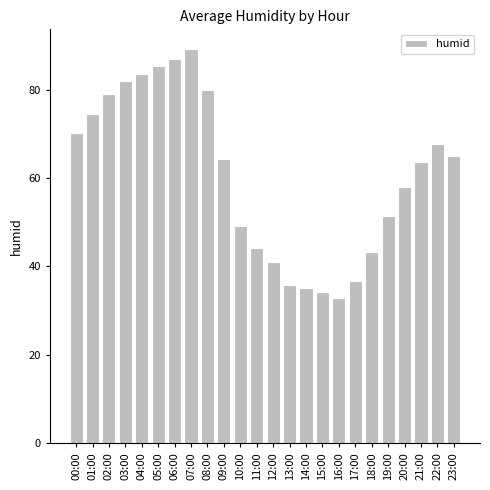

At which category does the chart reach its peak across all series?

07:00